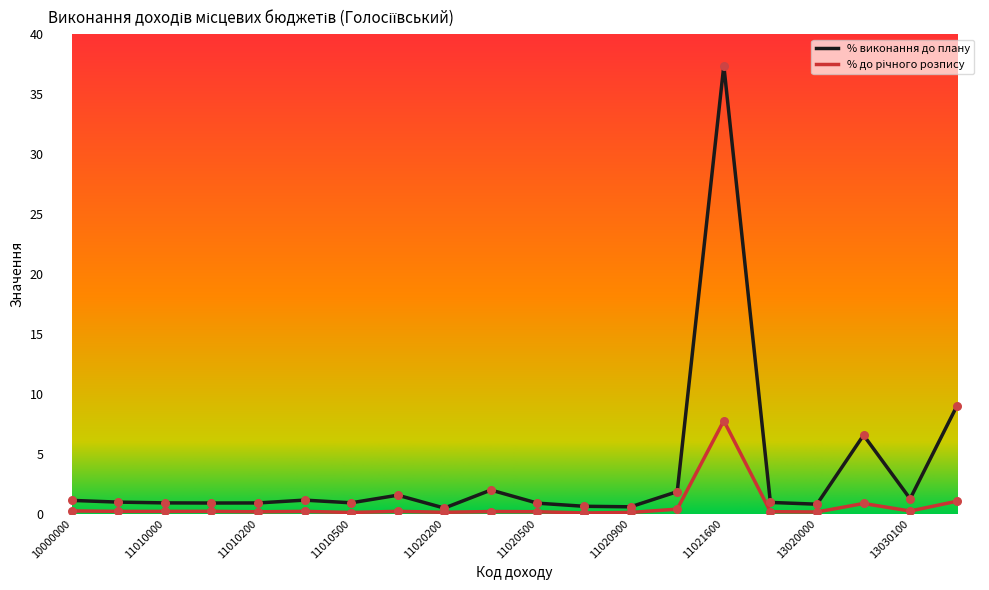

What is the greatest value displayed?

37.4